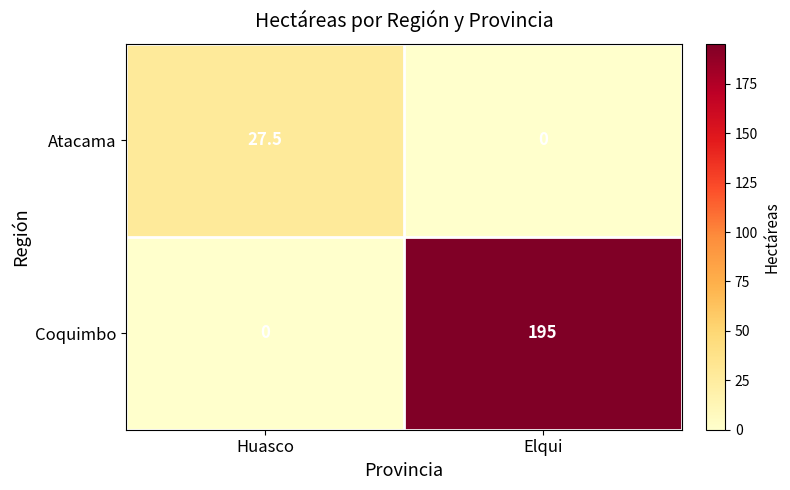

At which label is Coquimbo closest to 97?

Huasco